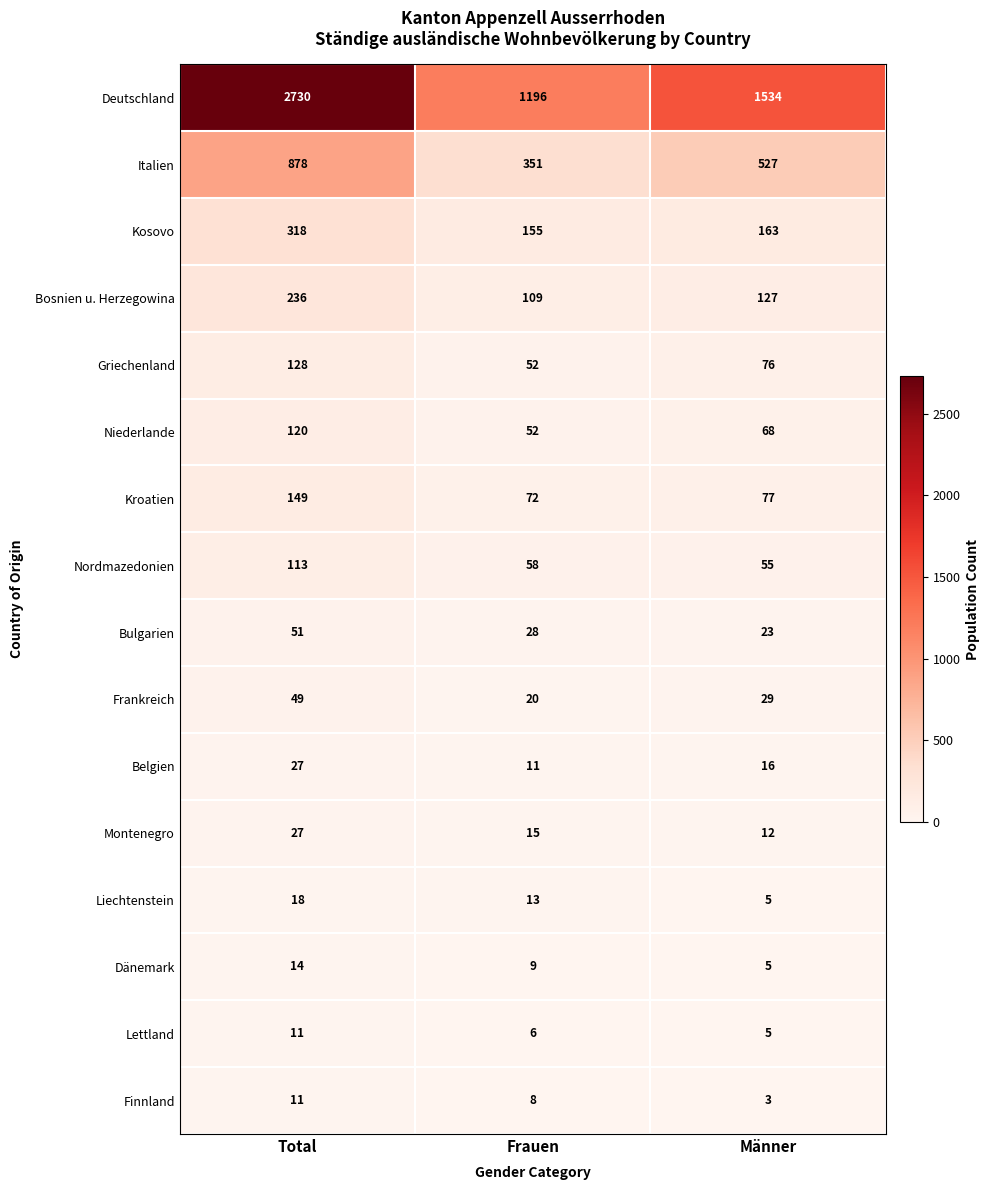

What is the spread (max minus min) of values at Frauen?

1190